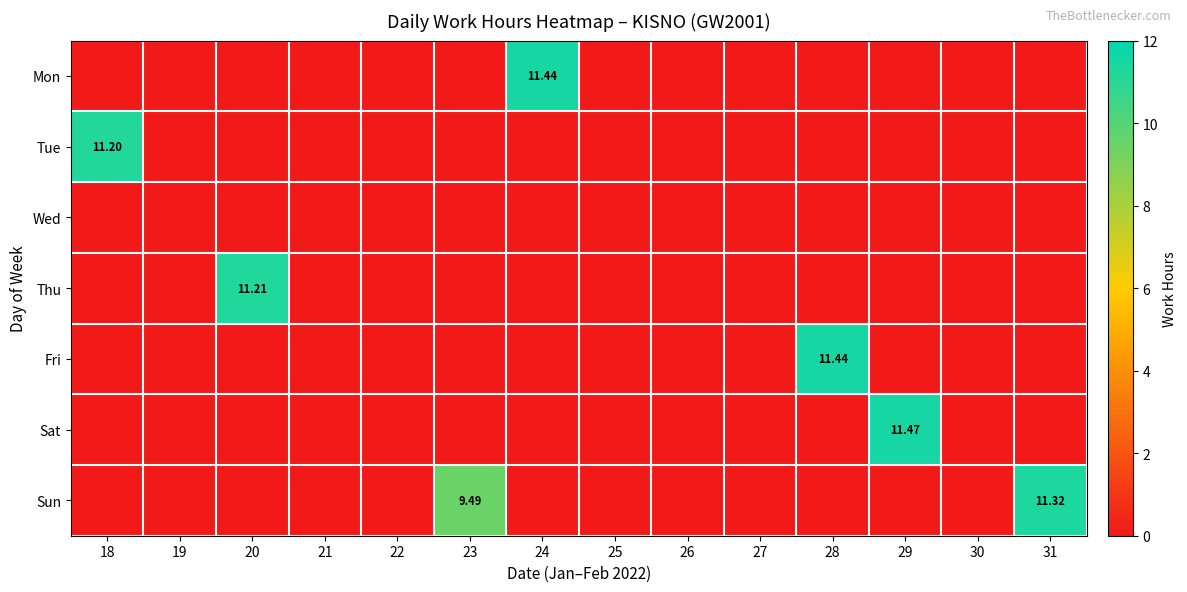

Which category has the highest value across all series?

29